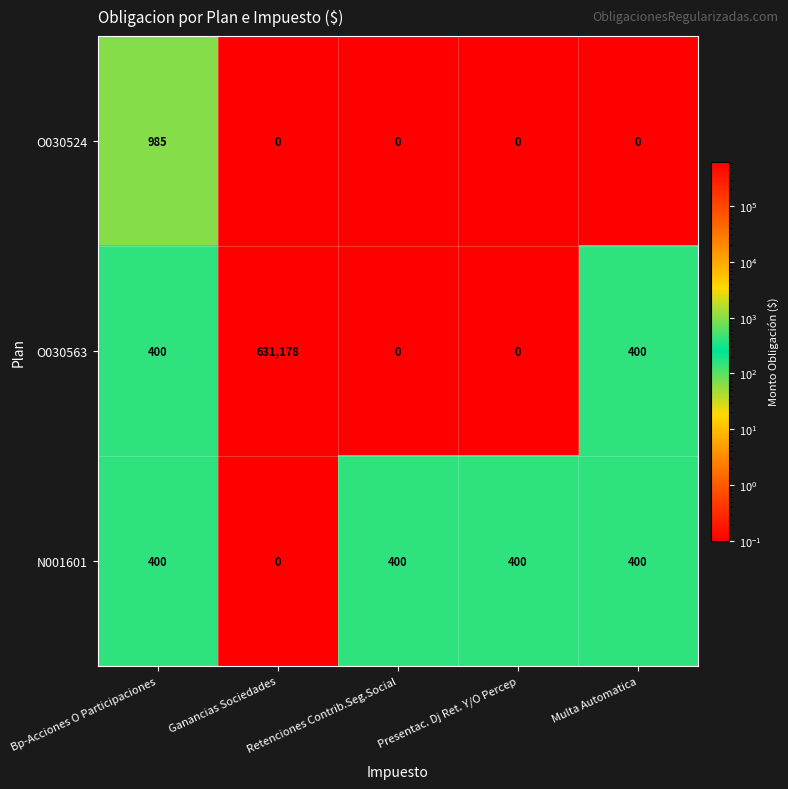

The O030563 series shows 400 at Multa Automatica. True or false?

True